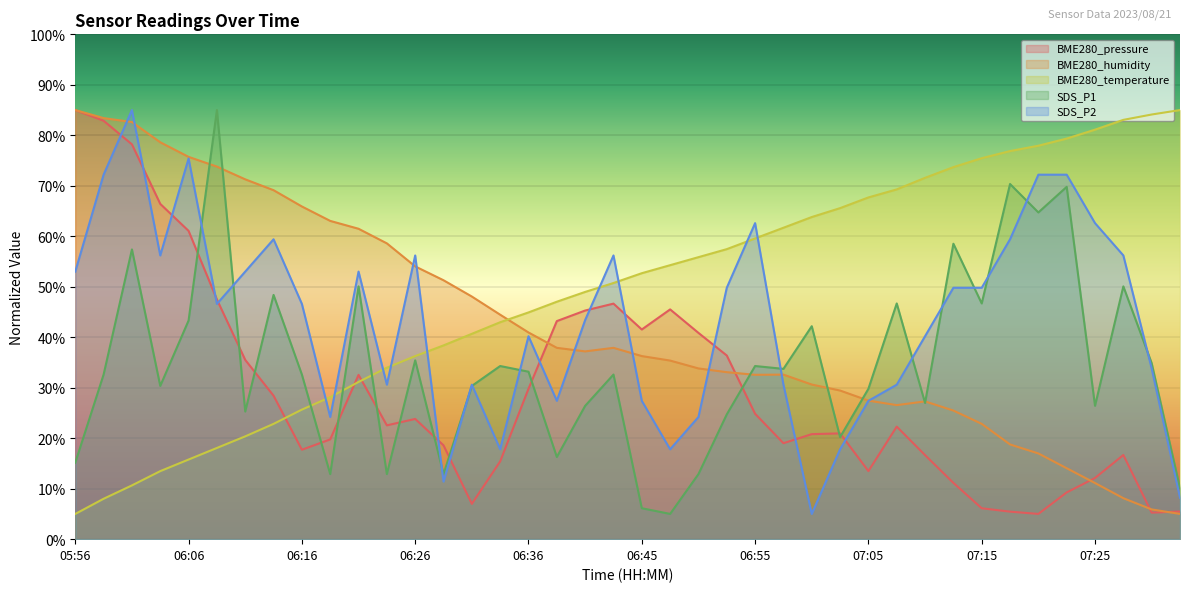

What is the spread (max minus min) of values at 06:03?

65.1